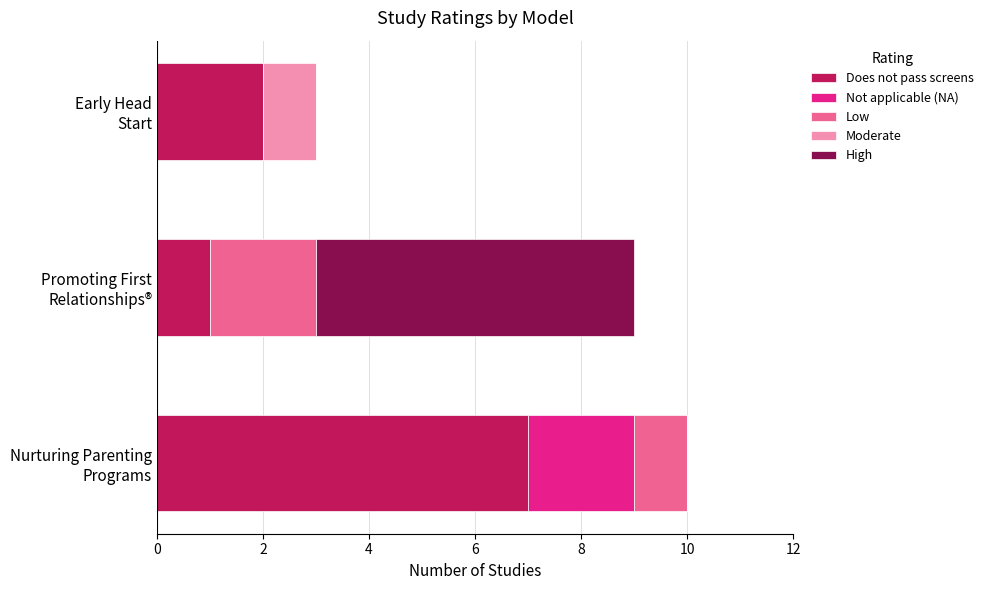

What is the maximum value for Does not pass screens?

7